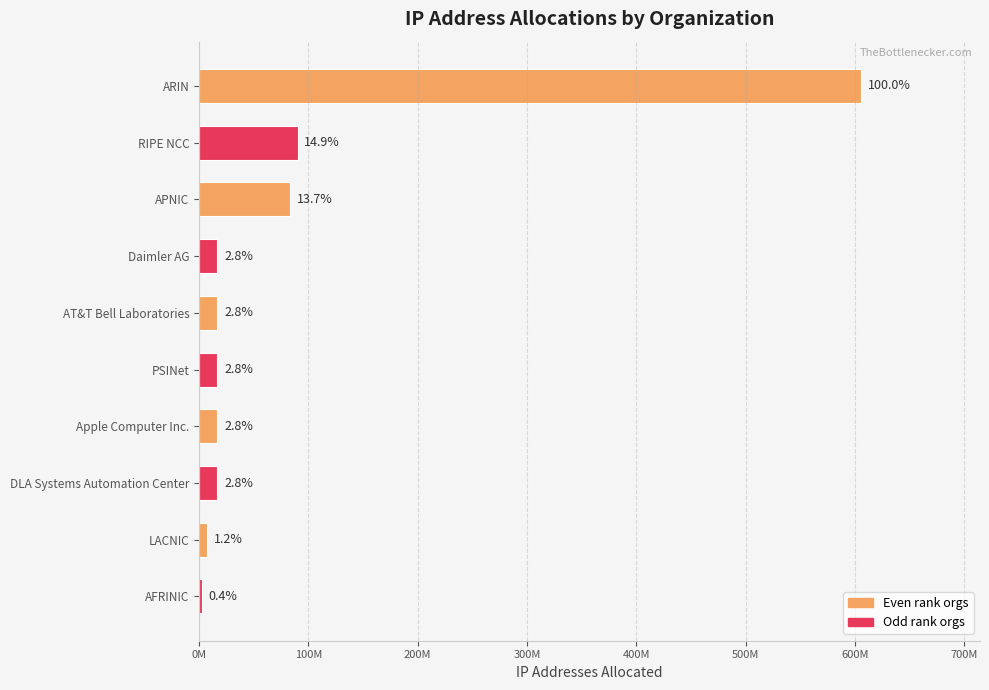

Are the bars horizontal?

Yes